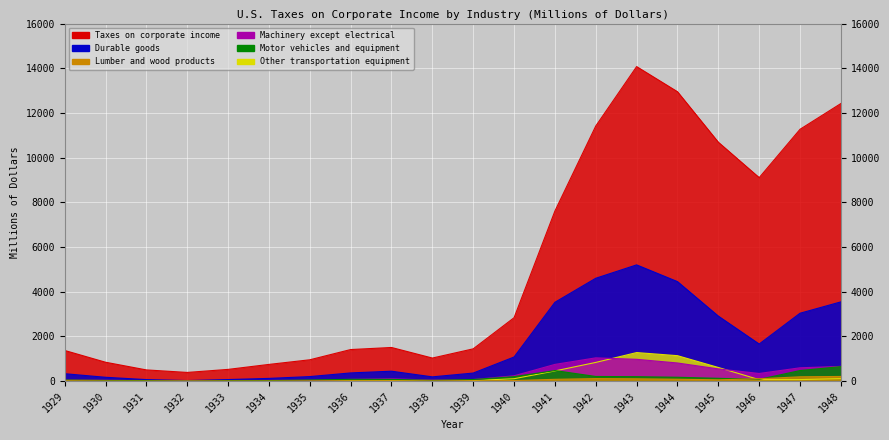

The Machinery except electrical series shows 5 at 1932. True or false?

True